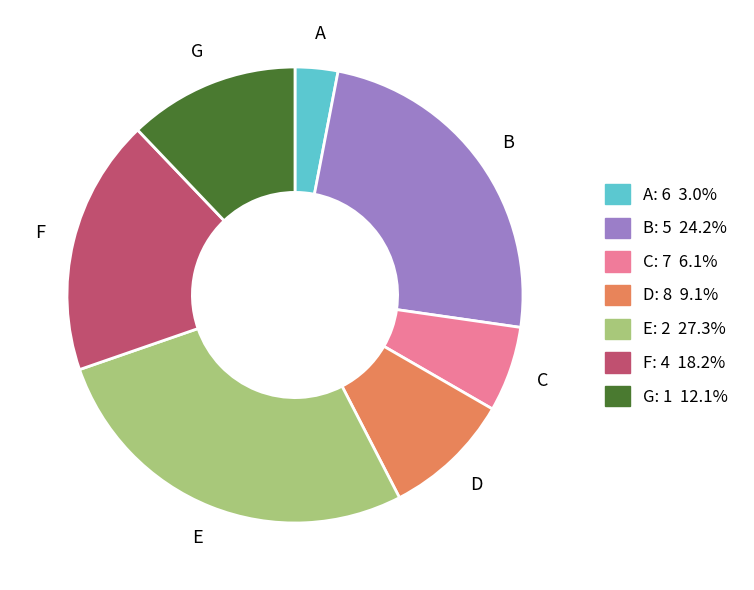

Is E the majority of the pie?

No